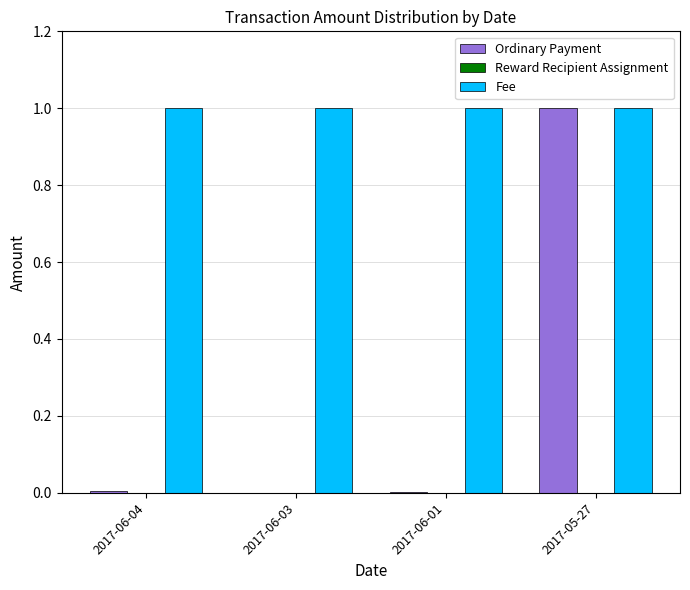

What is the greatest value displayed?

1.0